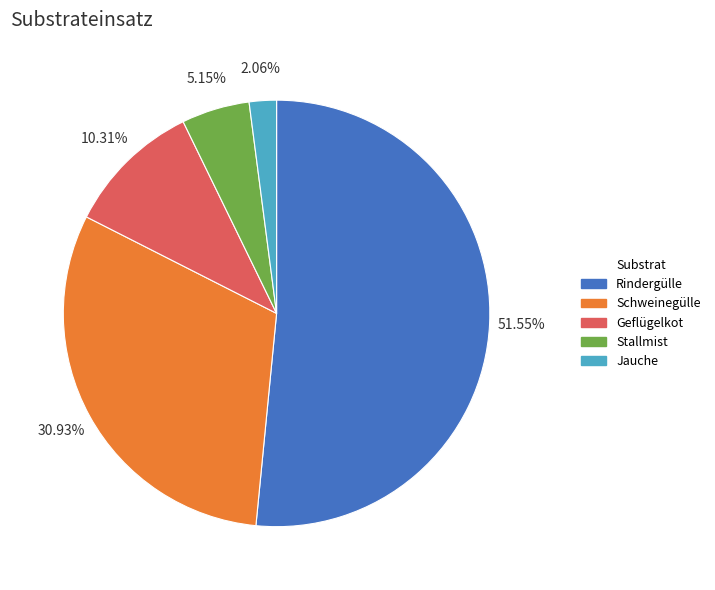

To the nearest percent, what portion does Schweinegülle represent?

31%